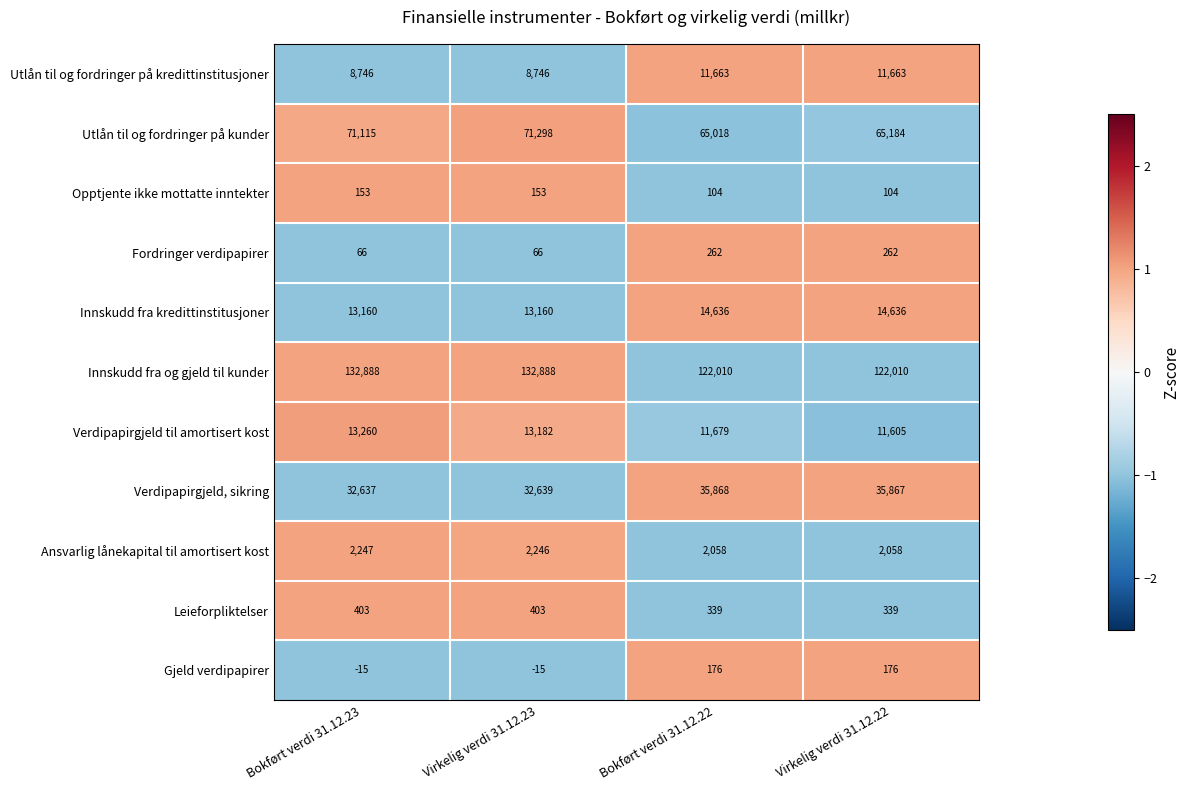

Is it true that Innskudd fra og gjeld til kunder equals 67234 at Bokført verdi 31.12.22?

False